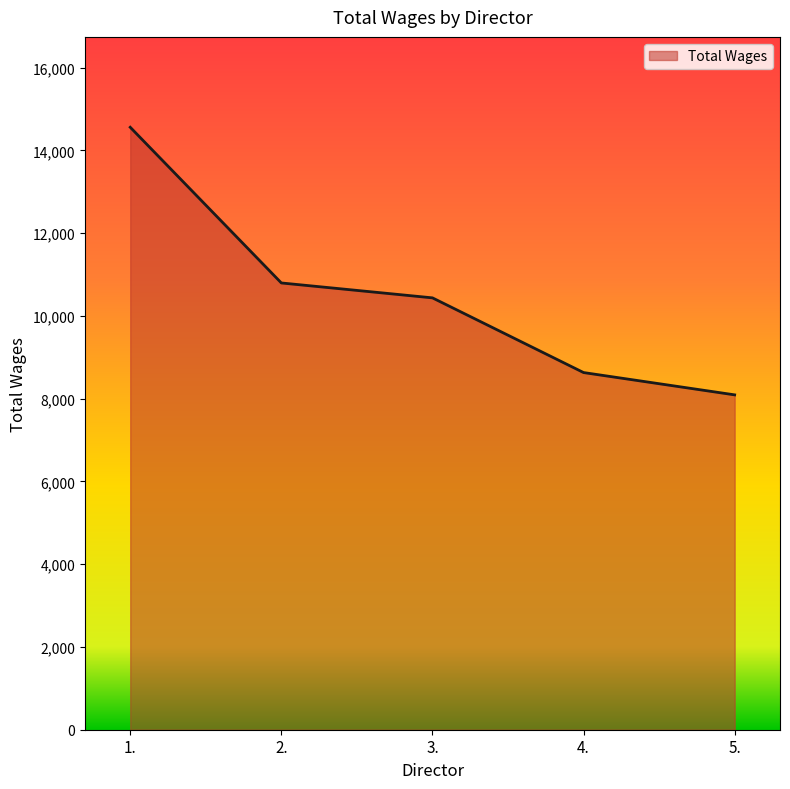

Reading right to left, transcribe all the data shown in this chart.

8091	8630	10435	10795	14557